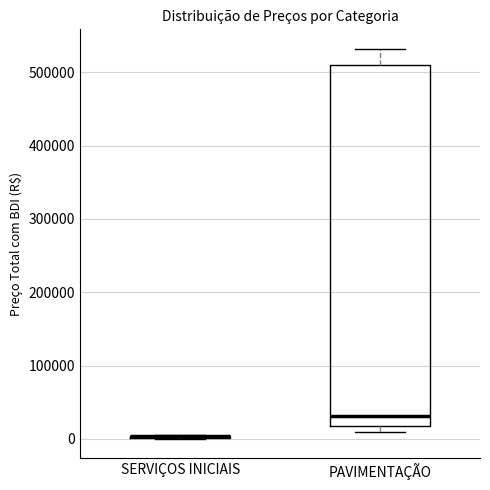

Reading left to right, transcribe this box plot: for each box, give where its median line is, the range the box spans, and where its two whiskers end, as read against the y-axis. The values are not printed on the chart, so give them approximately, as read against the axis.

SERVIÇOS INICIAIS: box collapsed to a line at 0, whiskers 0 to 10000
PAVIMENTAÇÃO: median 30000, box 20000 to 510000, whiskers 10000 to 530000